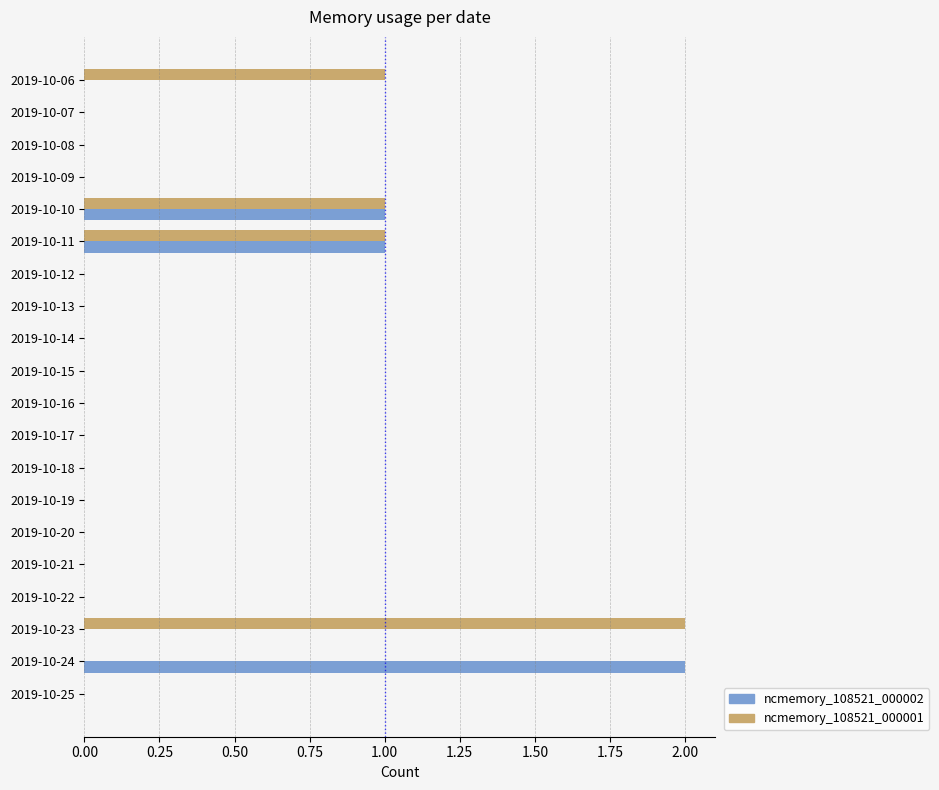

The value of ncmemory_108521_000001 at 2019-10-14 is 0. True or false?

True